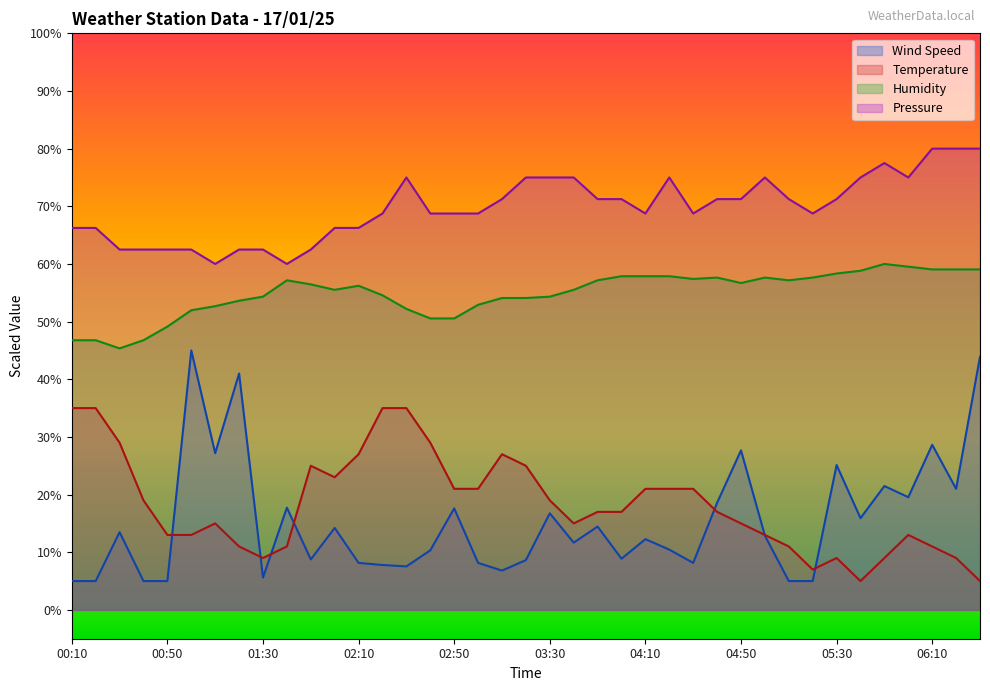

True or false: Humidity and Pressure intersect in this chart.

False